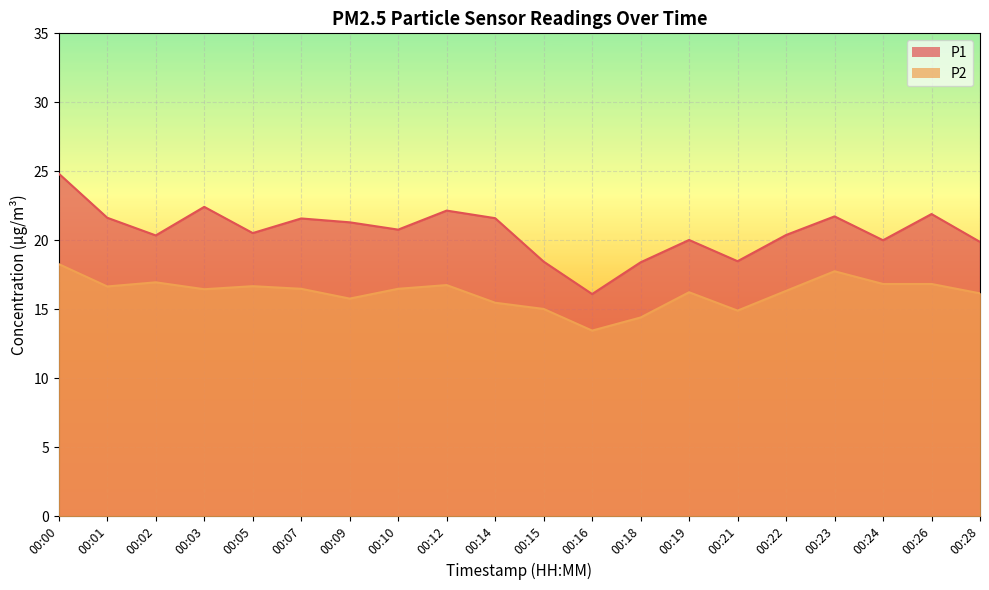

At which label does P1 first exceed 20?

00:00